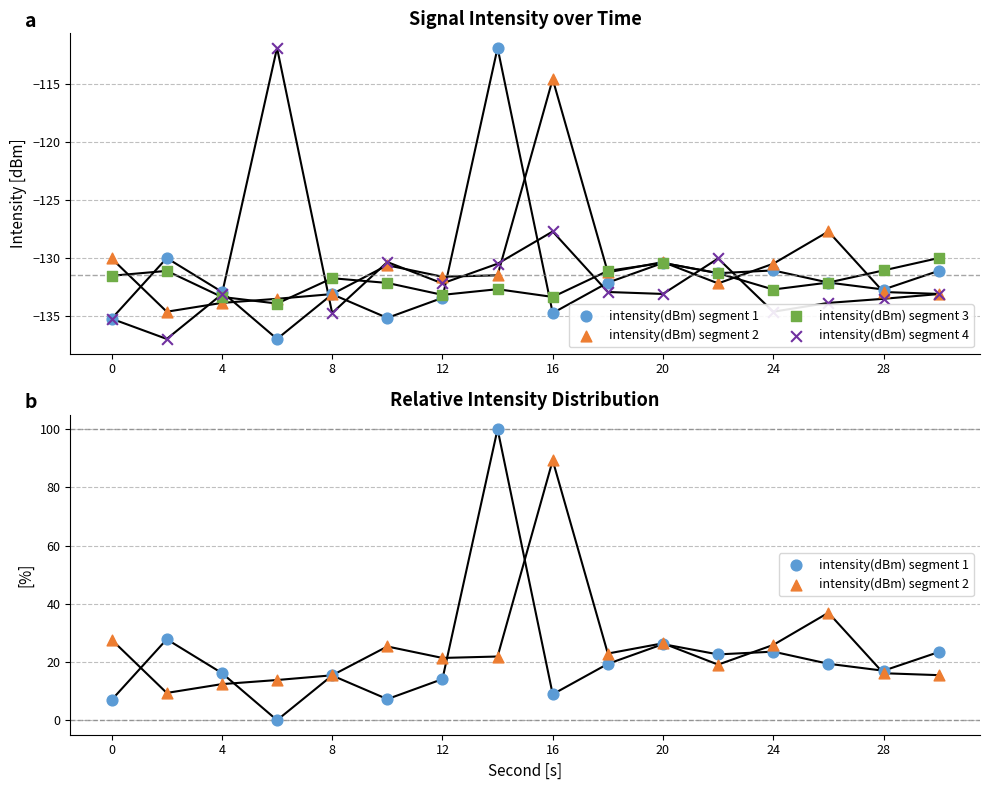

At how many categories does at least one series exceed 54?

2